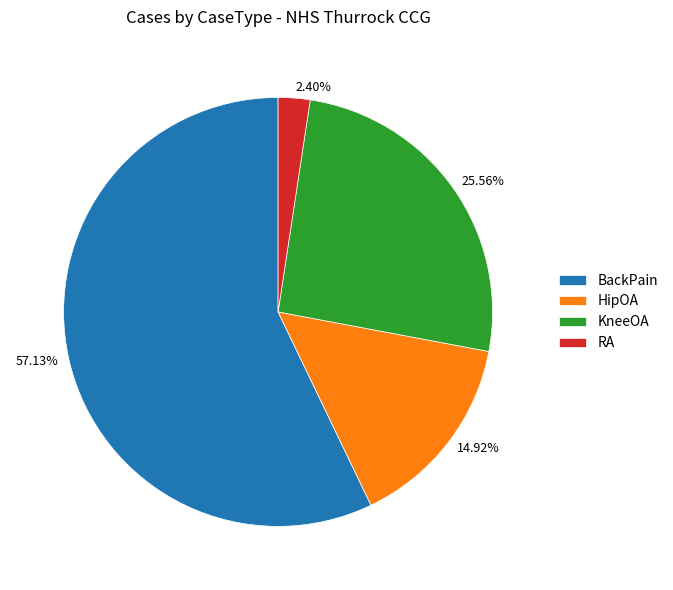

The BackPain slice represents 57% of the pie. True or false?

True